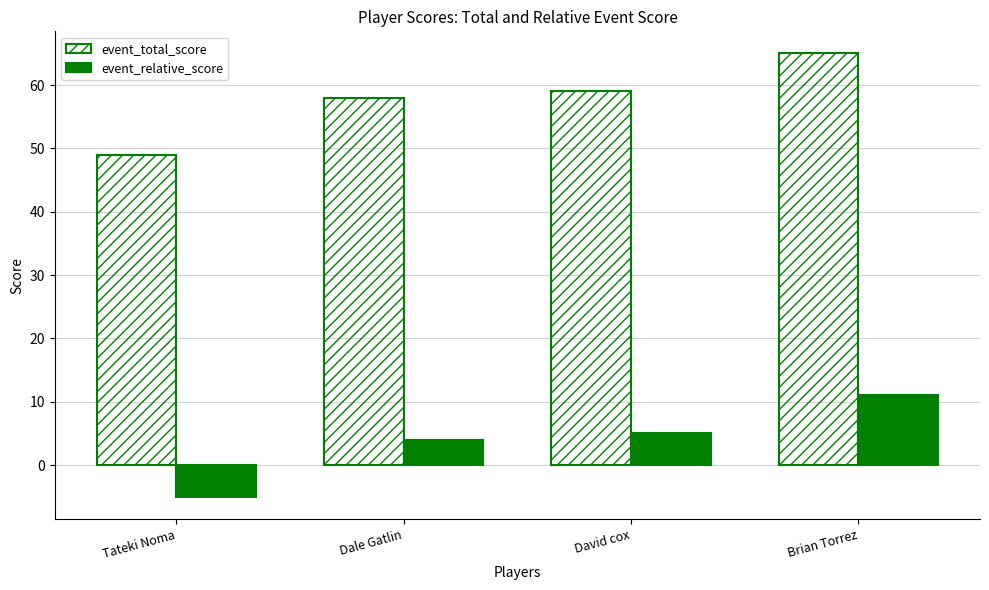

What is the total value across all series at Brian Torrez?

76